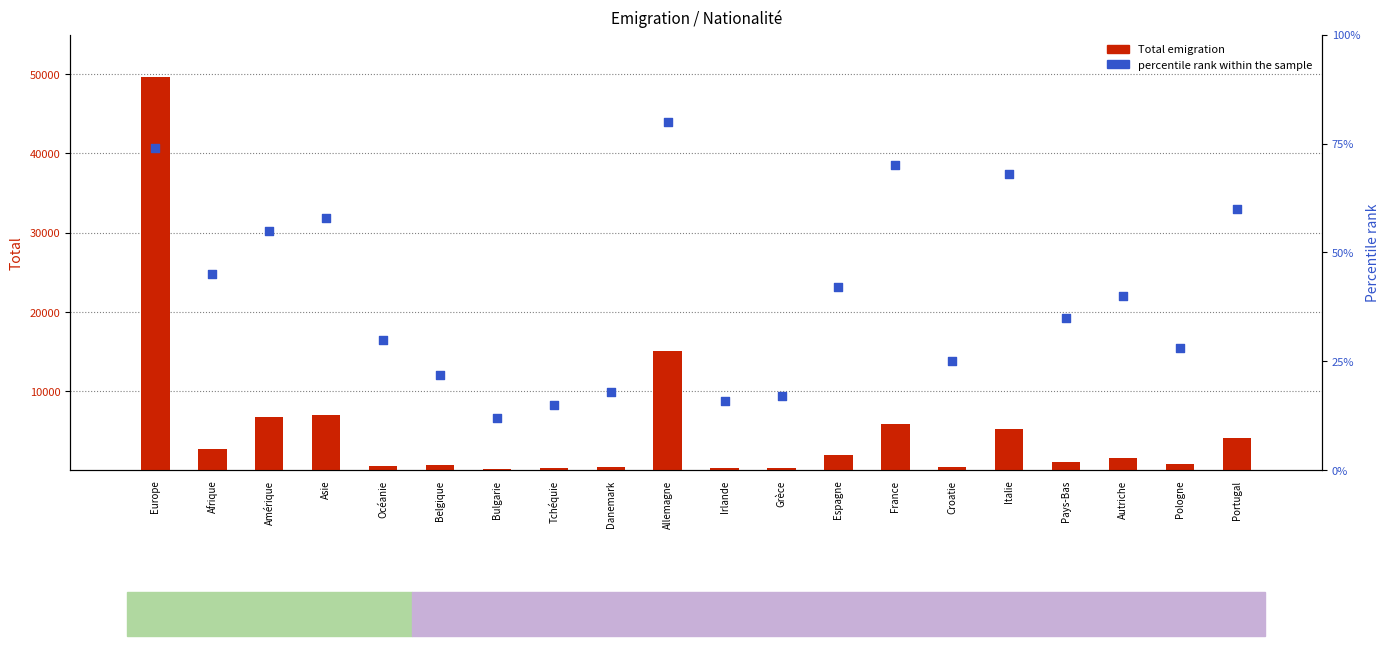

Which series reaches the maximum Y coordinate?

Total emigration